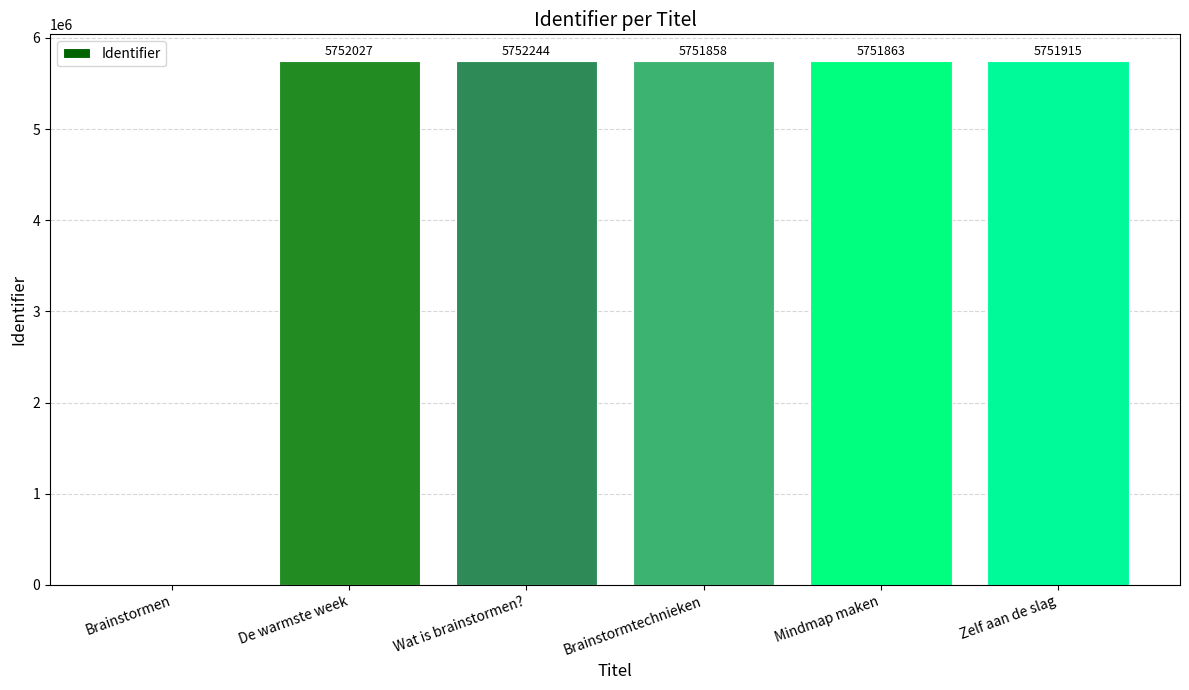

What is the approximate value at Brainstormtechnieken, to the nearest 10?

5751860